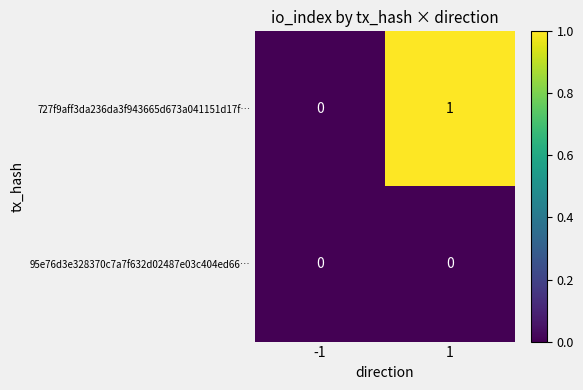

Rank the series by their maximum value, from highest to lowest.

727f9aff3da236da3f943665d673a041151d17f…, 95e76d3e328370c7a7f632d02487e03c404ed66…